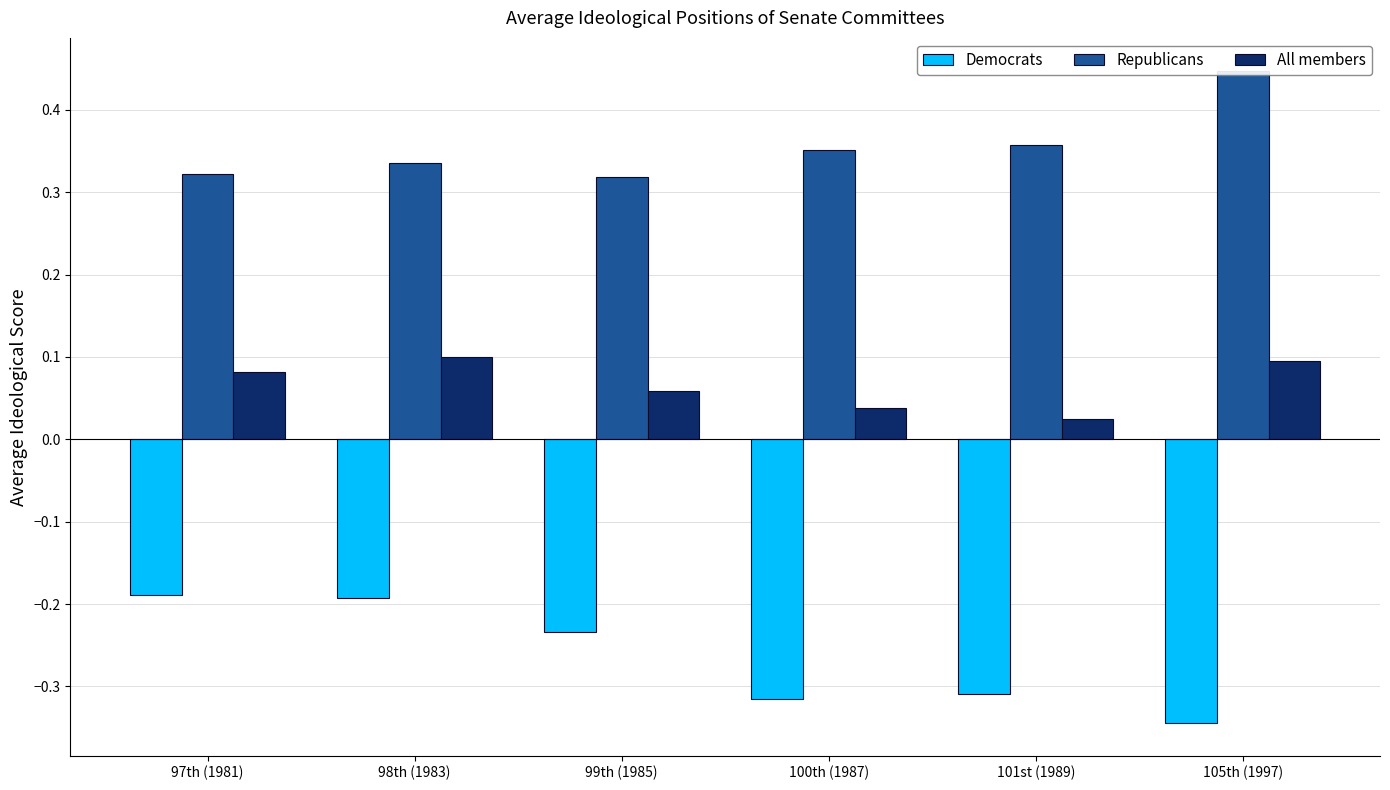

Reading left to right, what are all the values shown in this chart?

Democrats: 97th (1981)=-0.2	98th (1983)=-0.2	99th (1985)=-0.2	100th (1987)=-0.3	101st (1989)=-0.3	105th (1997)=-0.3
Republicans: 97th (1981)=0.3	98th (1983)=0.3	99th (1985)=0.3	100th (1987)=0.4	101st (1989)=0.4	105th (1997)=0.4
All members: 97th (1981)=0.1	98th (1983)=0.1	99th (1985)=0.1	100th (1987)=0.0	101st (1989)=0.0	105th (1997)=0.1